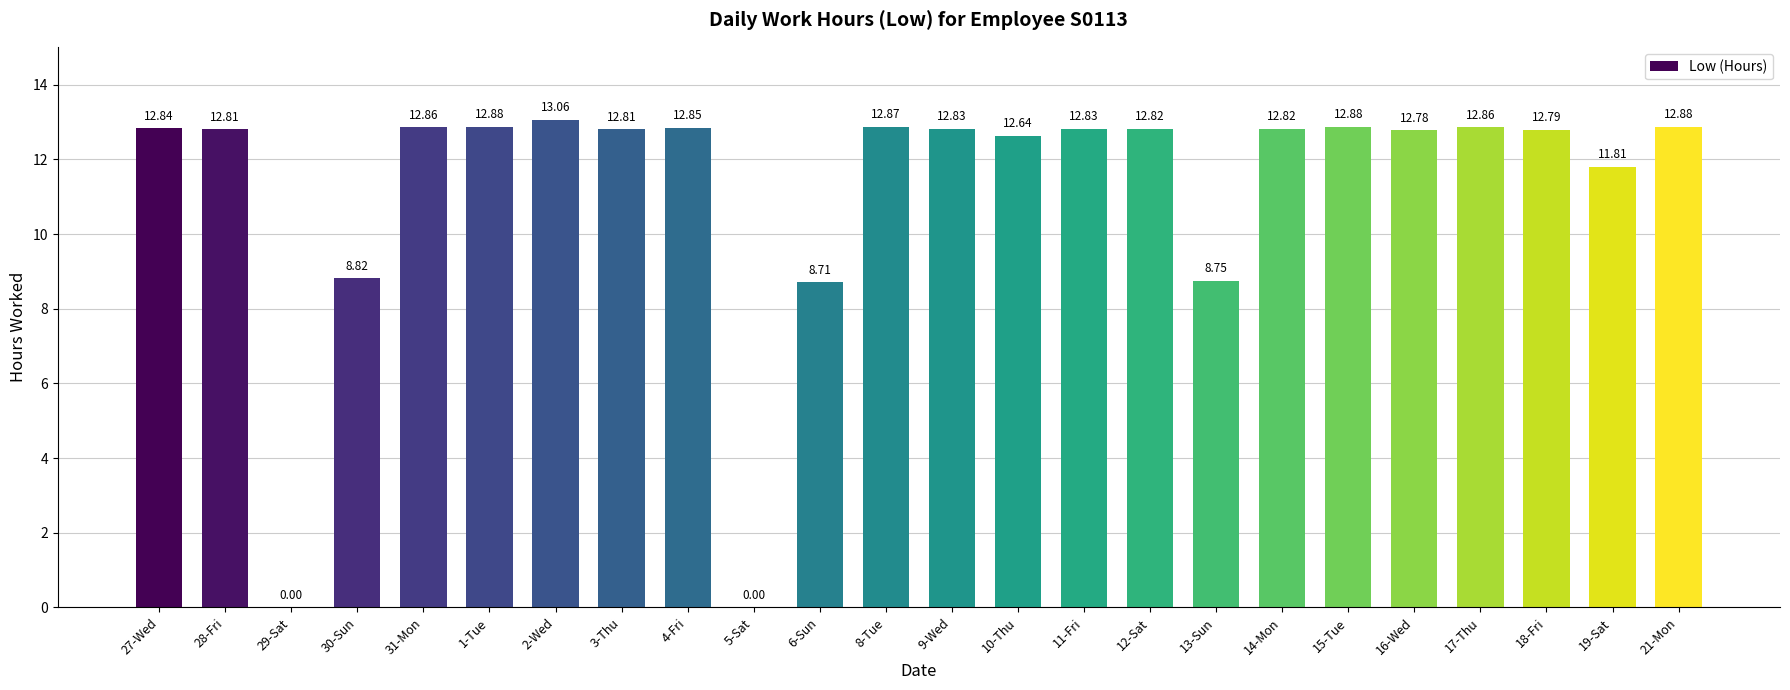

How many positive values are there?

22